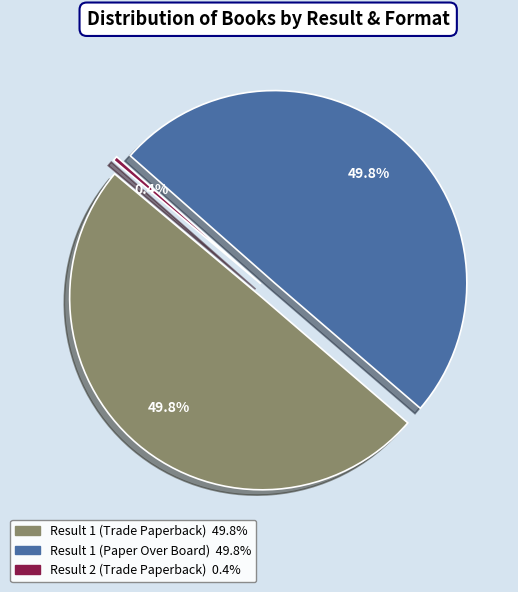

The Result 1 (Paper Over Board) slice represents 50% of the pie. True or false?

True